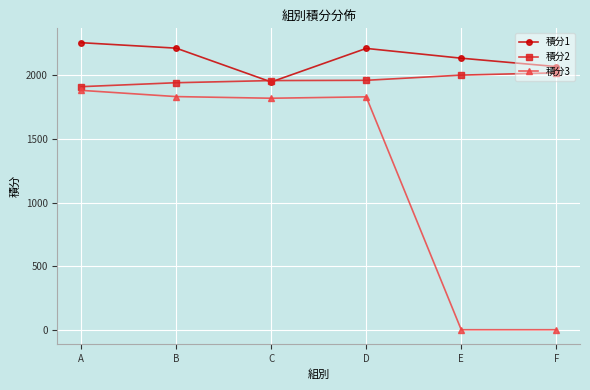

At how many categories does at least one series exceed 397?

6